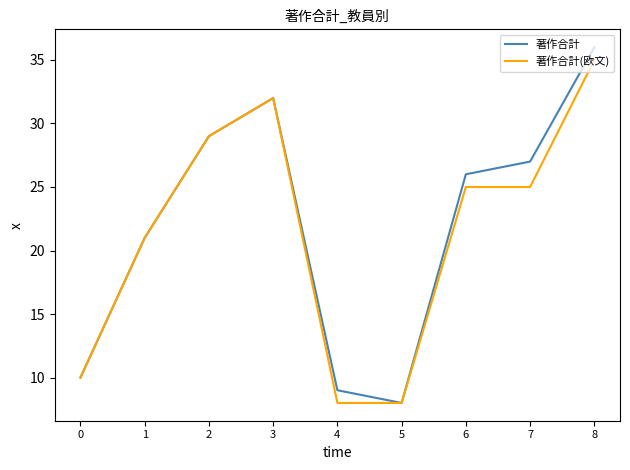

What is the total value across all series at 1?

42